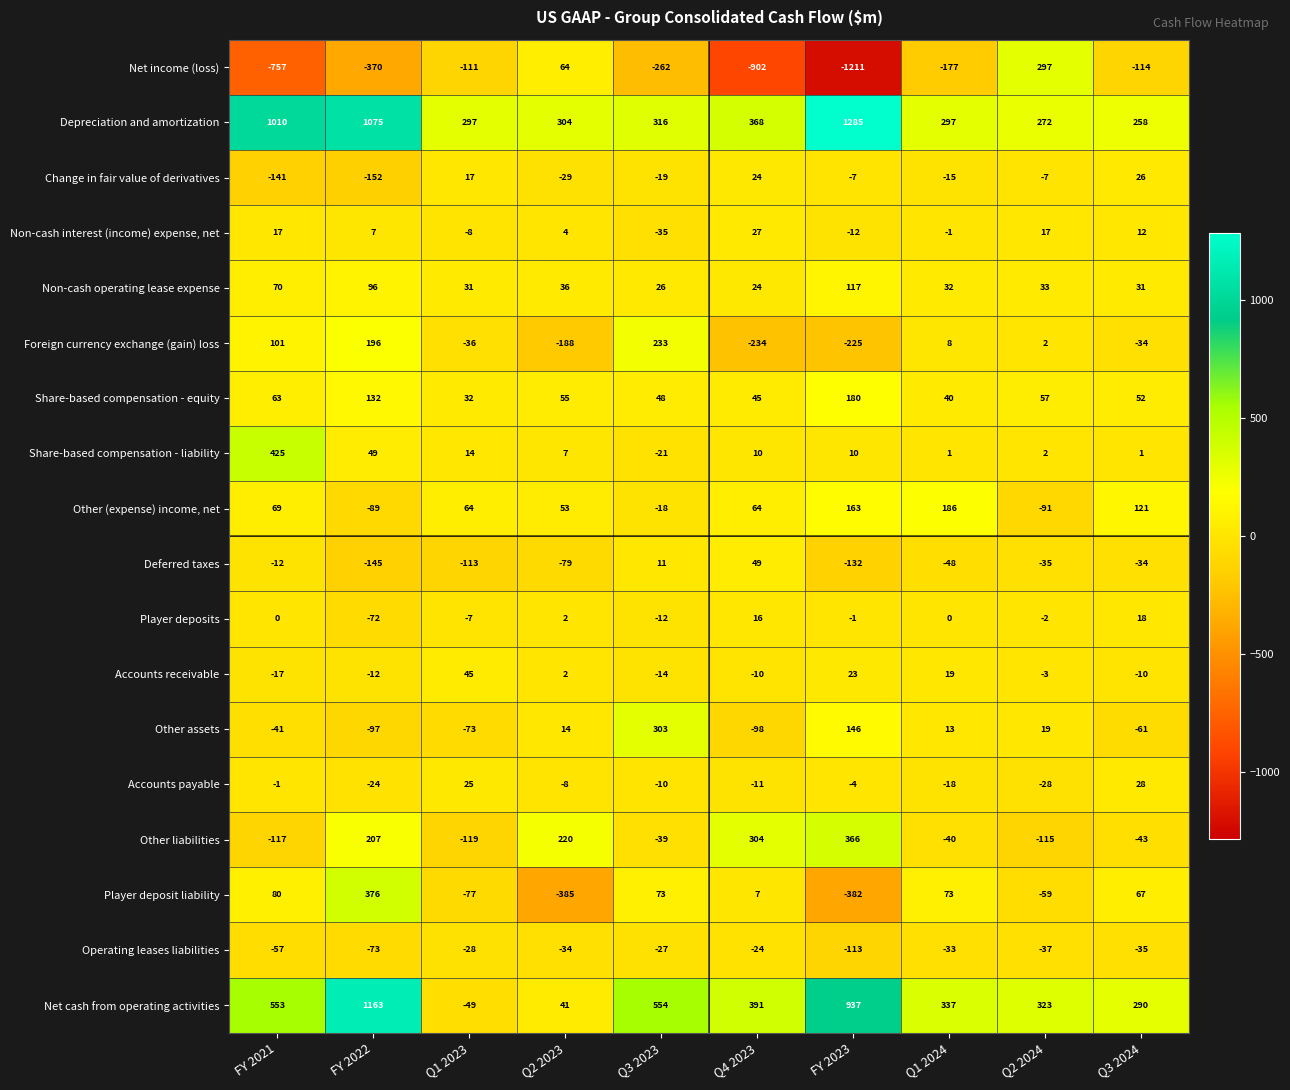

At which label is Player deposits closest to -27?

Q3 2023